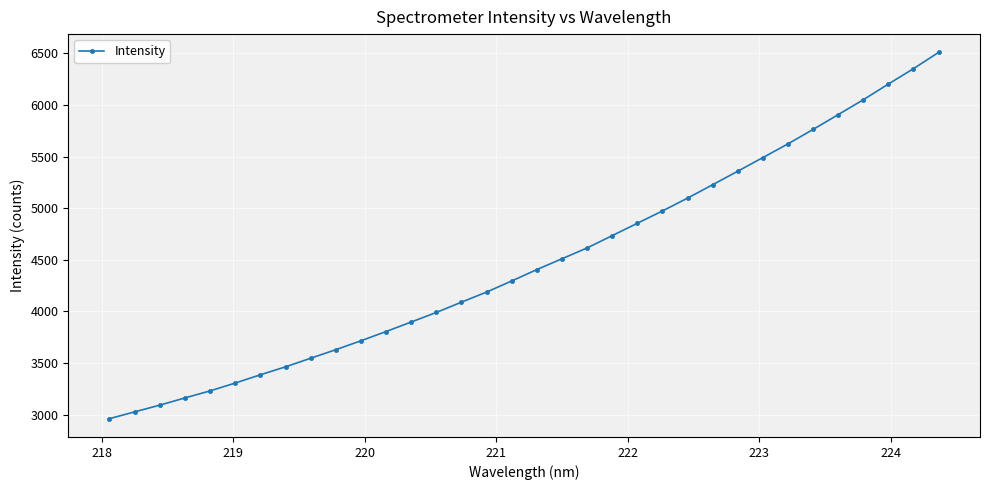

What is the value of the 2nd point from the left?

3028.3